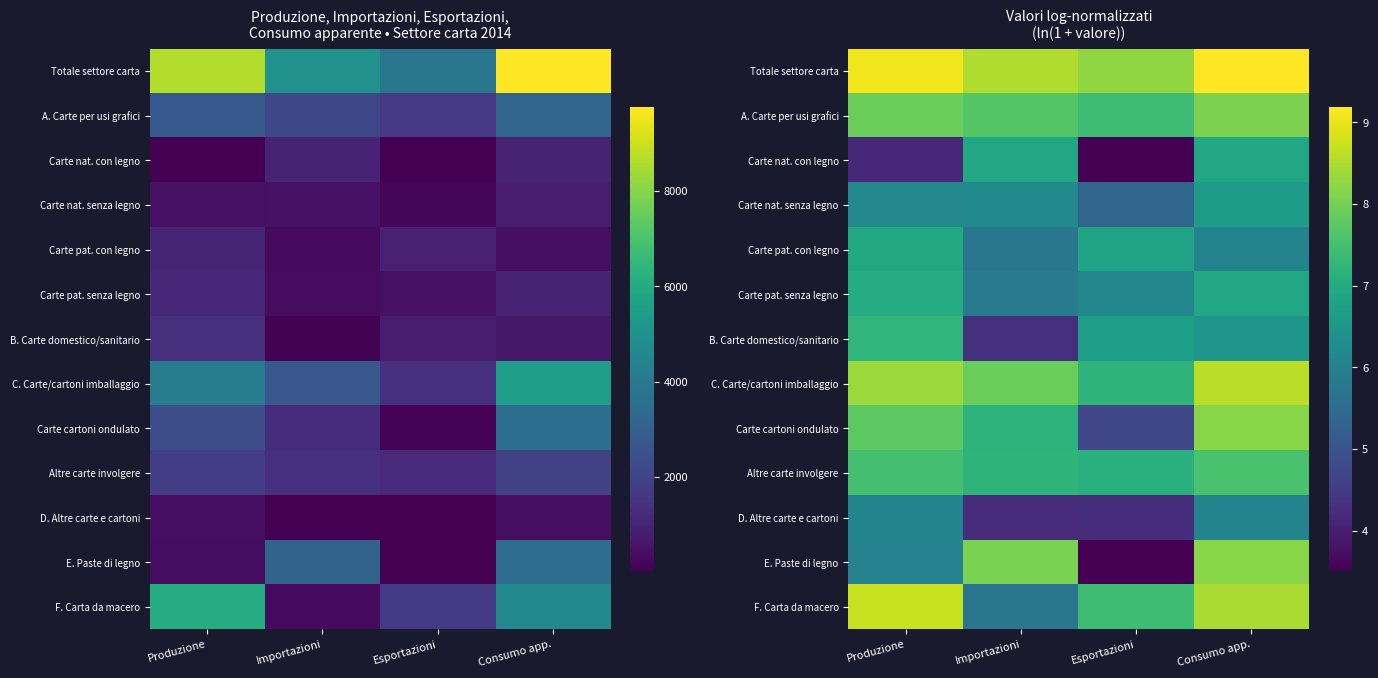

What is the total value across all series at Consumo app.?

97.3